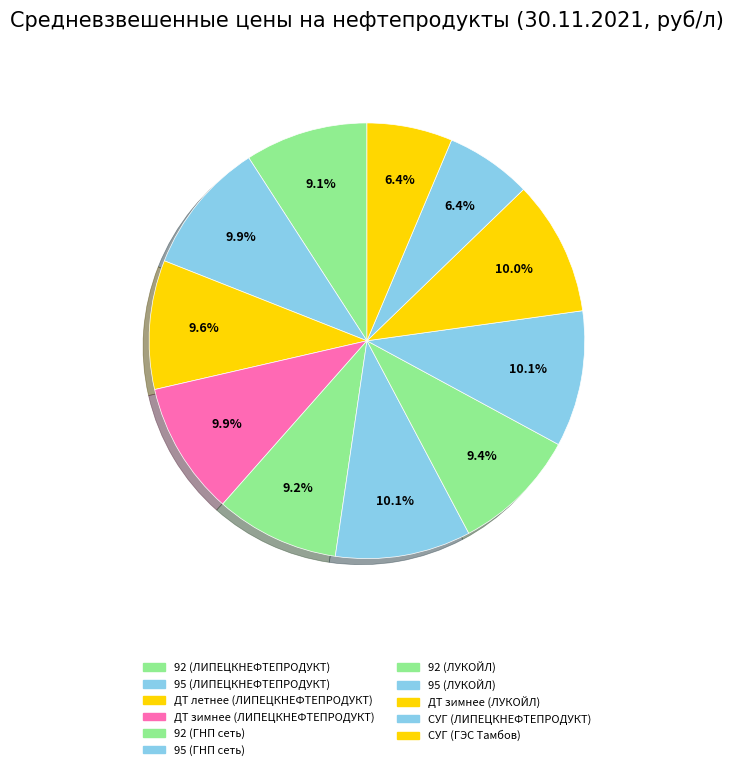

How many slices are in this pie chart?

11